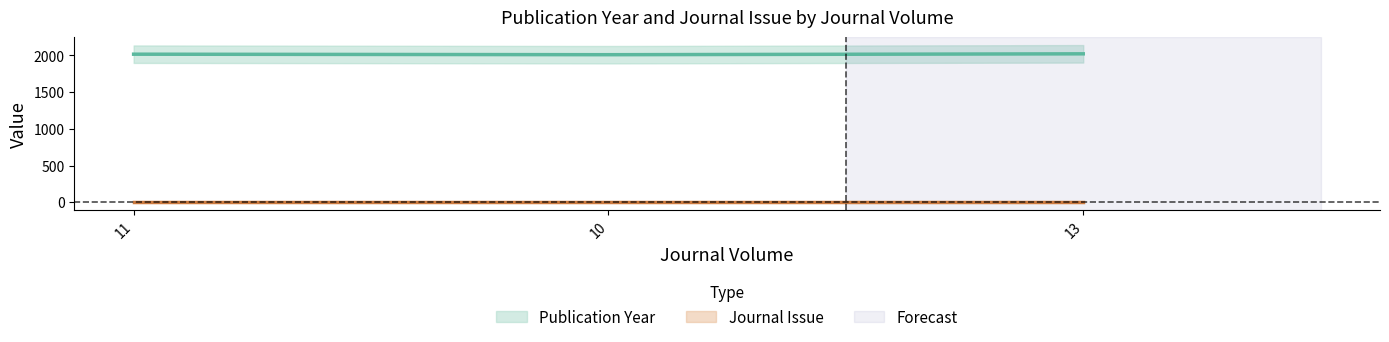

How many lines are shown in the chart?

2